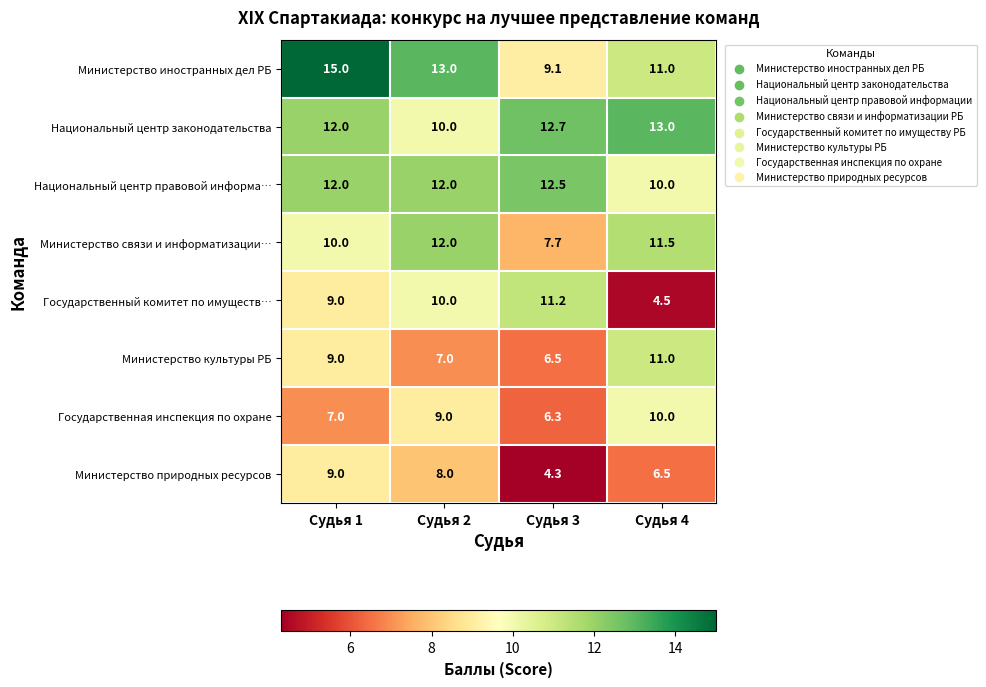

What is the smallest value displayed?

4.3